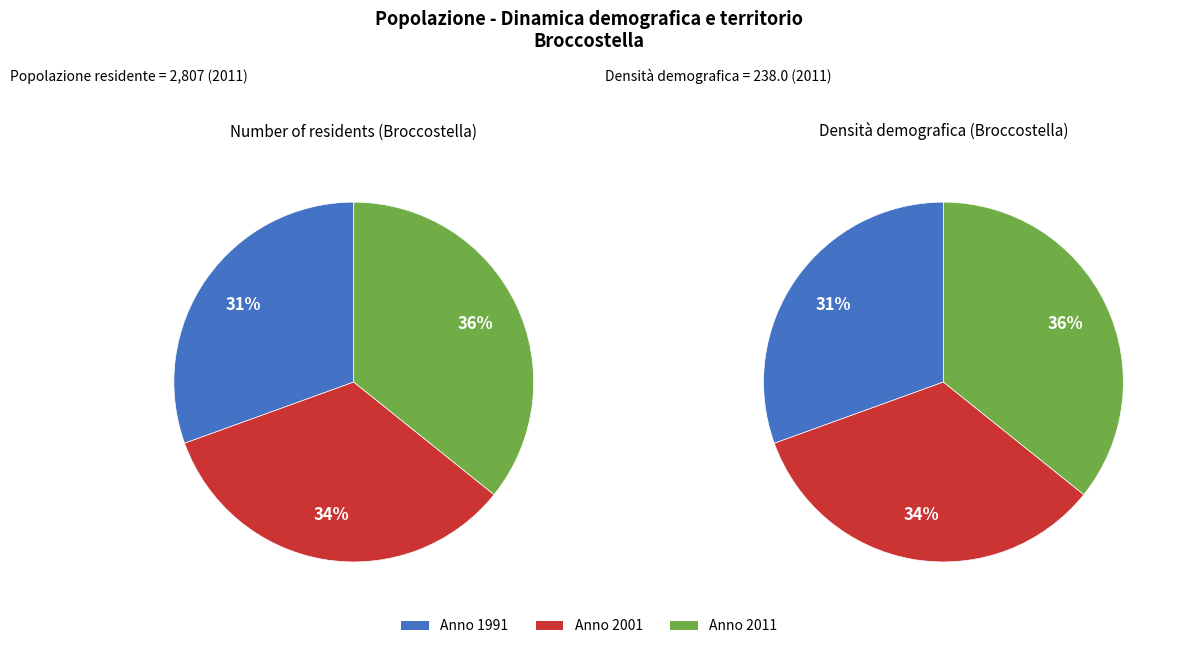

Does 1991 represent more than half of the total?

No